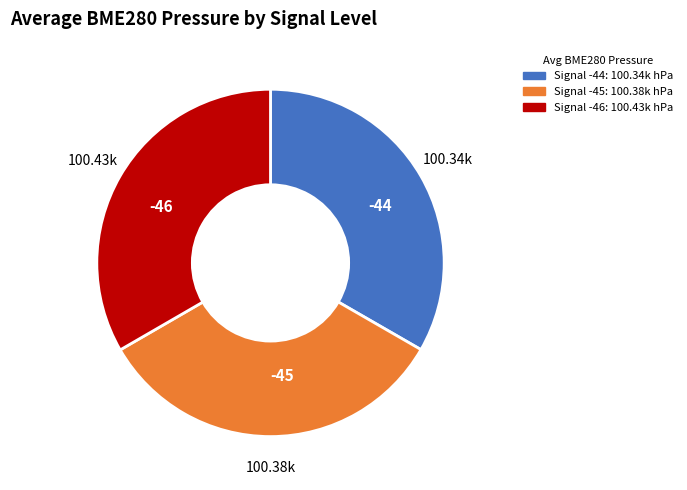

Is there any slice that represents more than half of the pie?

No